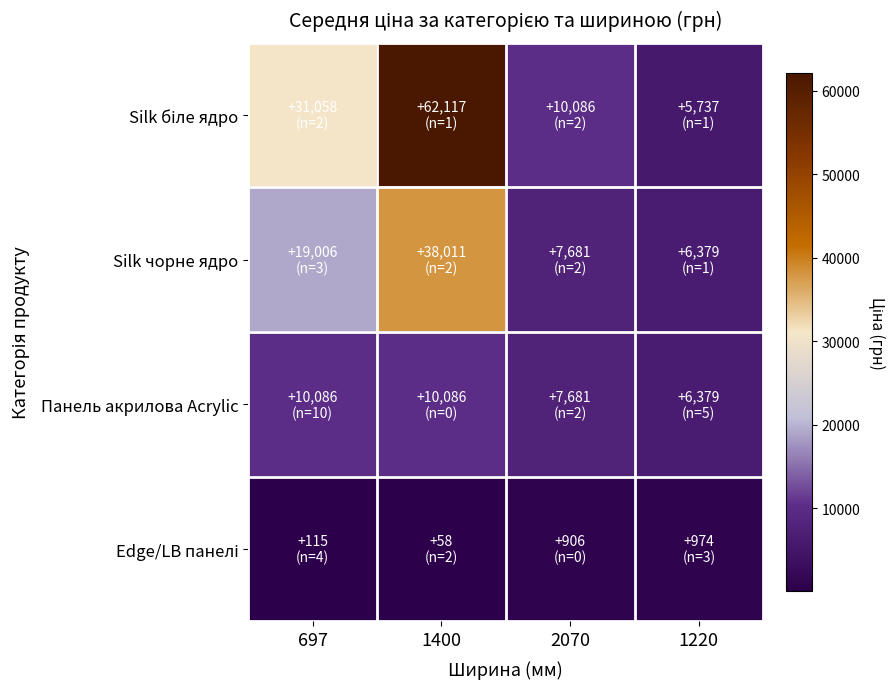

Rank the series by their average value, from highest to lowest.

Silk біле ядро, Silk чорне ядро, Панель акрилова Acrylic, Edge/LB панелі